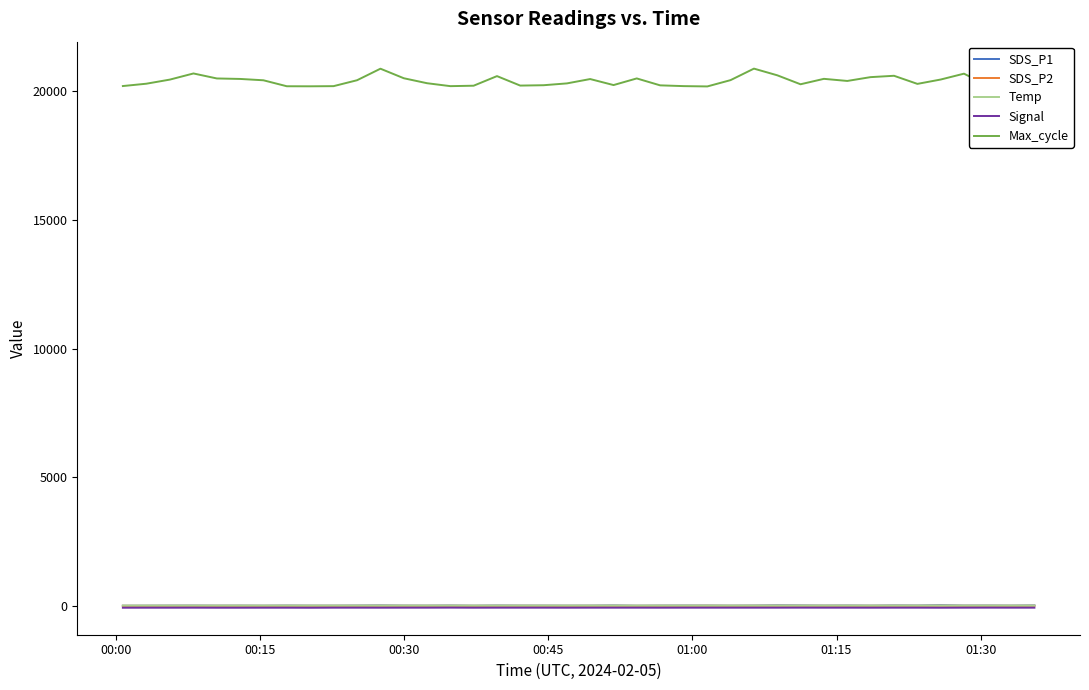

Does the chart have visible grid lines?

No